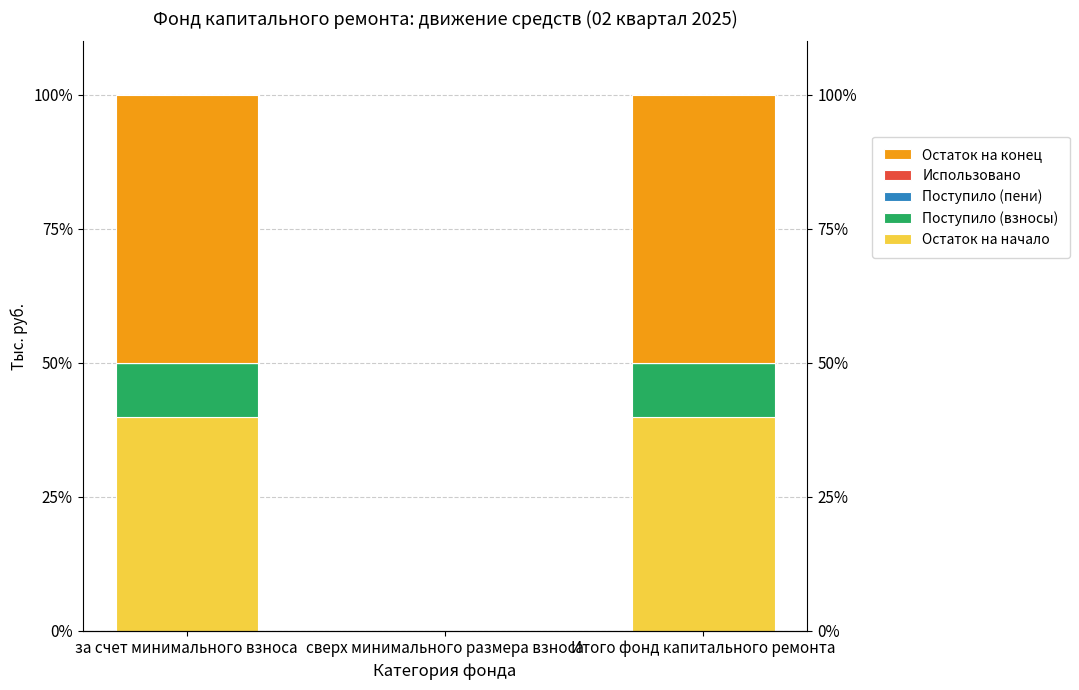

What is the total value across all series at Итого фонд капитального ремонта?

100.0